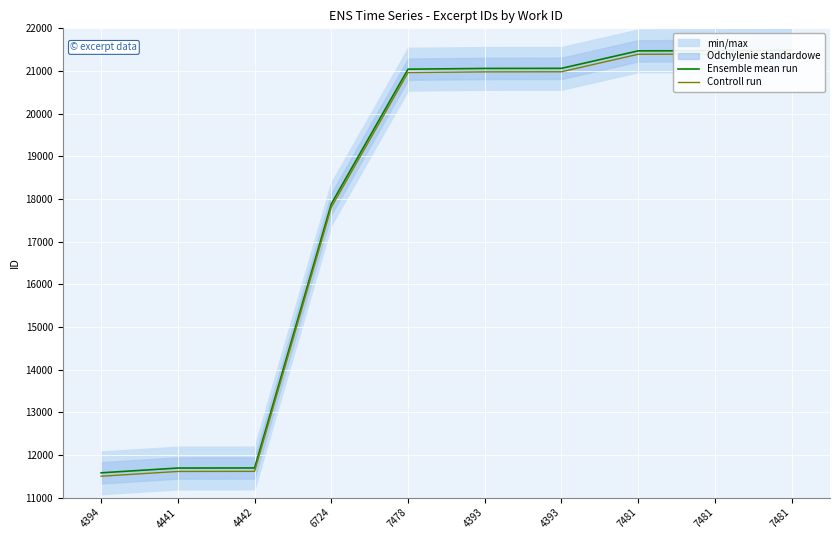

The Controll run series shows 3036 at 4442. True or false?

False